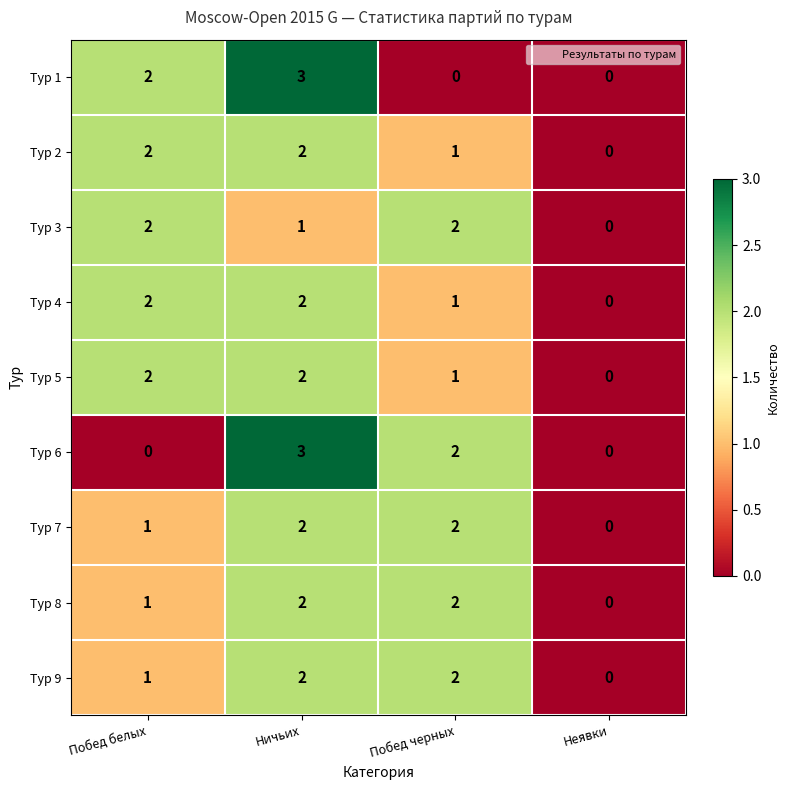

True or false: Тур 4 has a value of 1 at Побед черных.

True